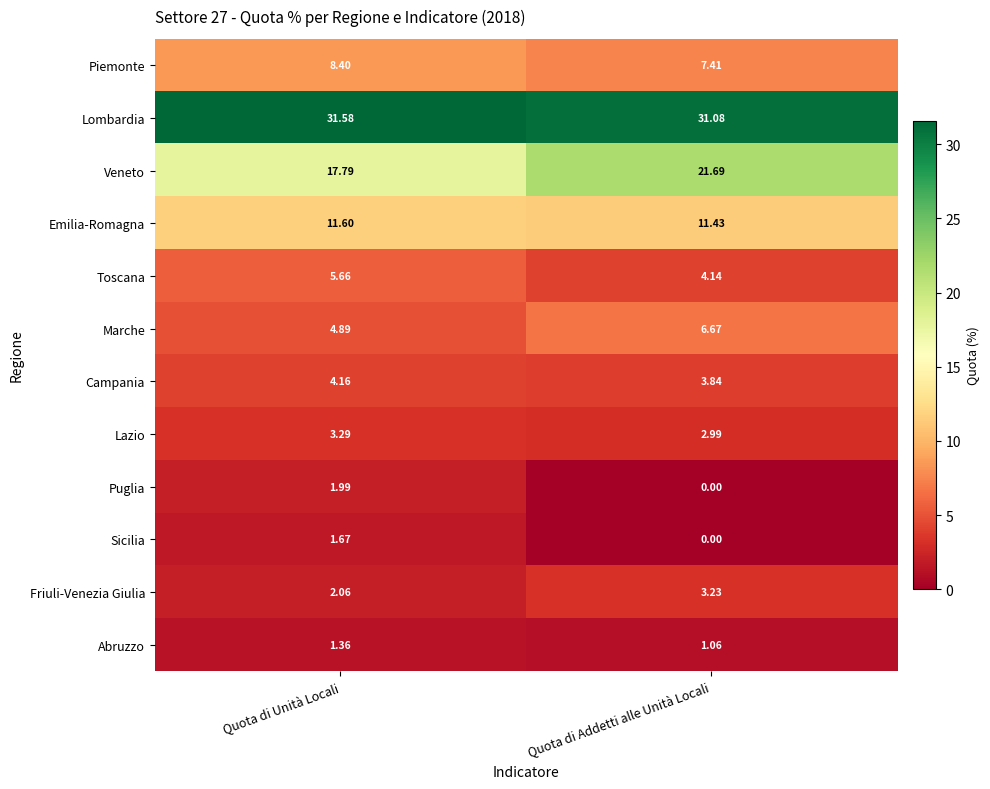

How many series are shown in this chart?

12